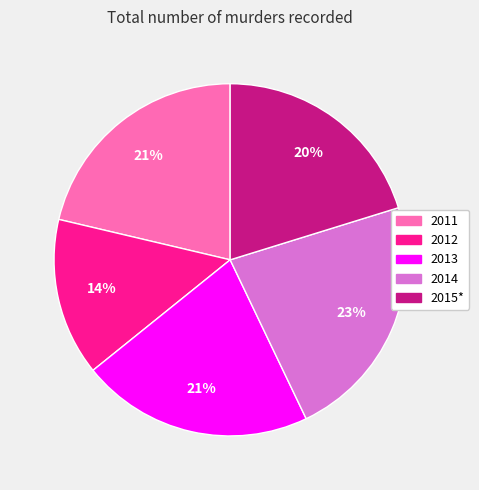

Is the sum of 2015* and 2011 greater than half?

No